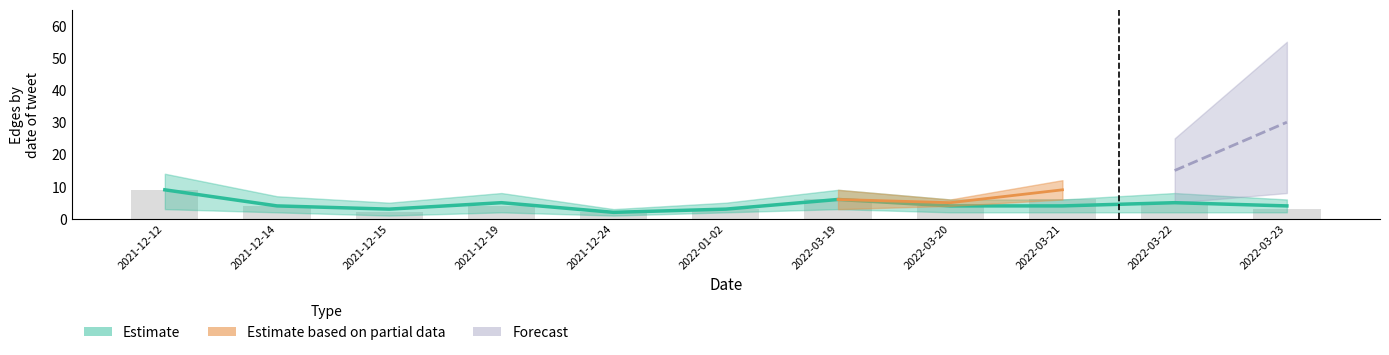

At which label does the data first exceed 4?

2021-12-12